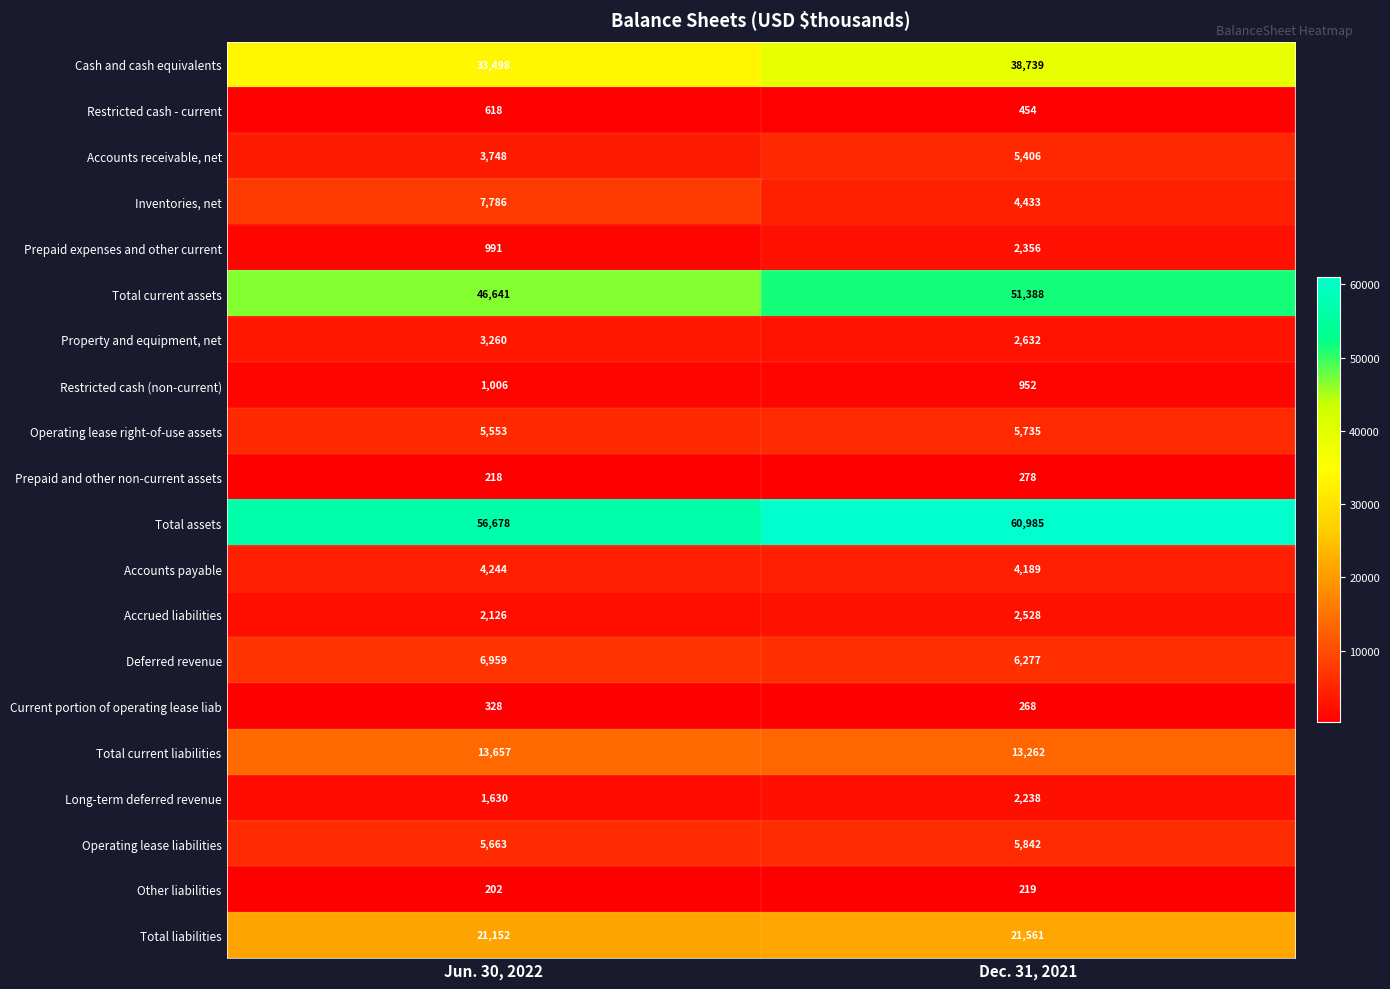

Which category has the lowest value across all series?

Jun. 30, 2022